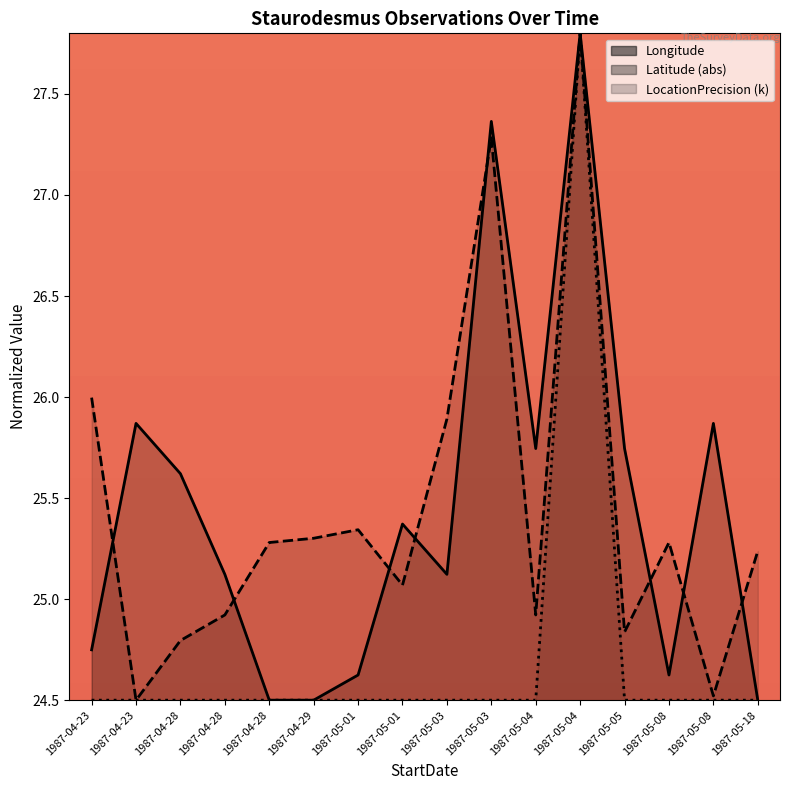

At which category is the sum across all series the highest?

1987-05-04